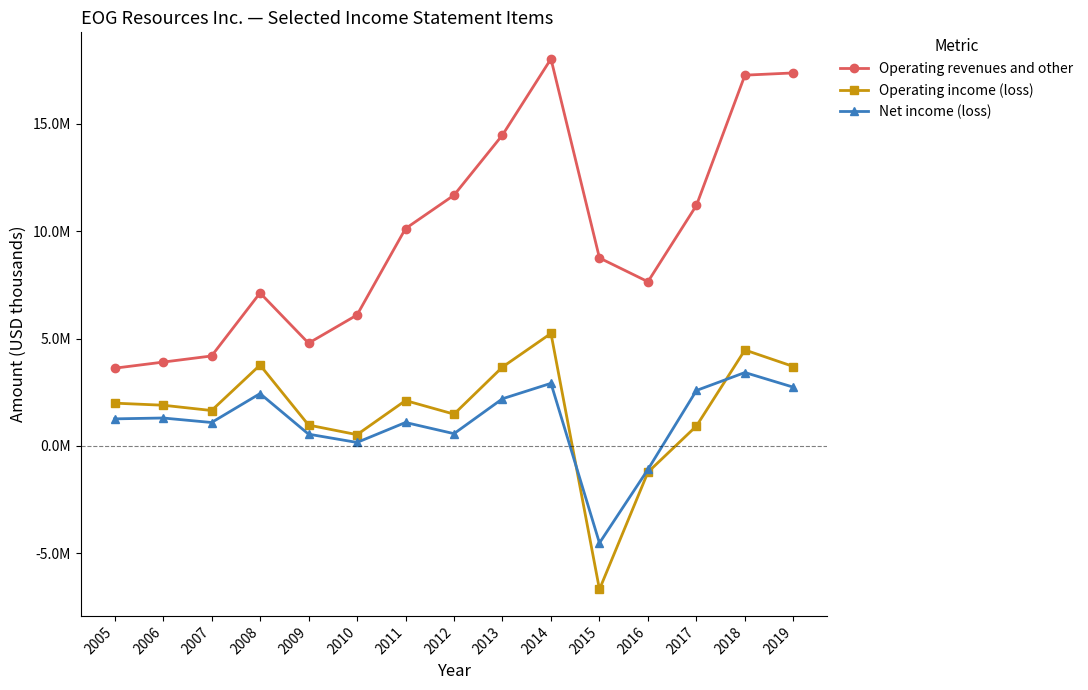

What are all the series names shown in the legend?

Operating revenues and other, Operating income (loss), Net income (loss)